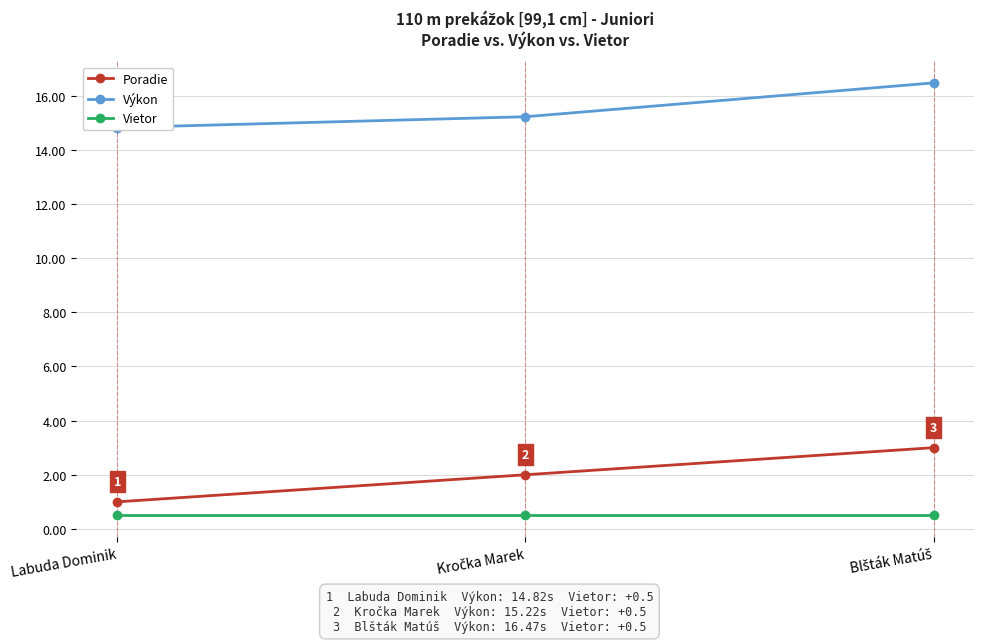

The value of Poradie at Kročka Marek is 2.7. True or false?

False